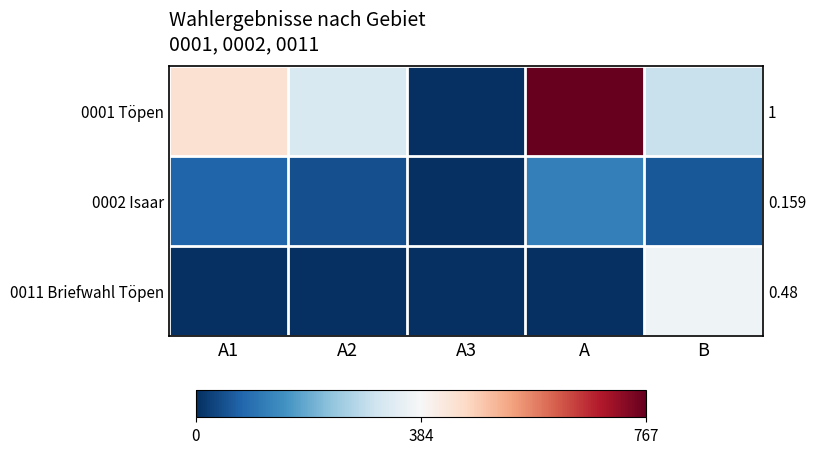

Rank the categories by 0011 Briefwahl Töpen value from lowest to highest.

A1, A2, A3, A, B